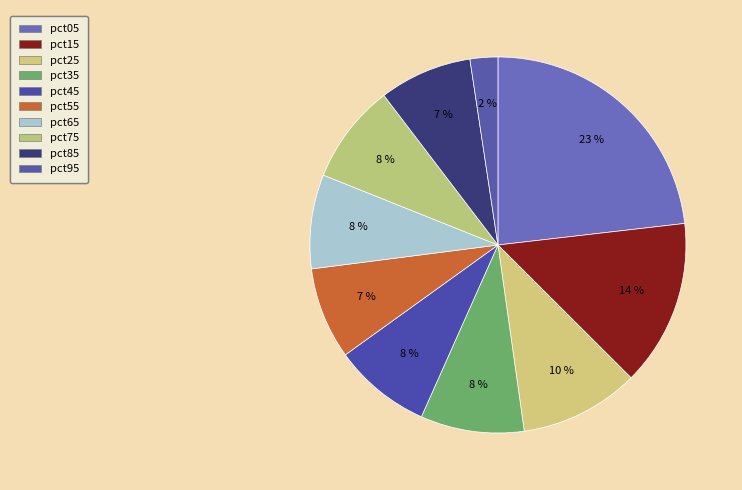

Do pct35 and pct55 together represent more than half of the pie?

No